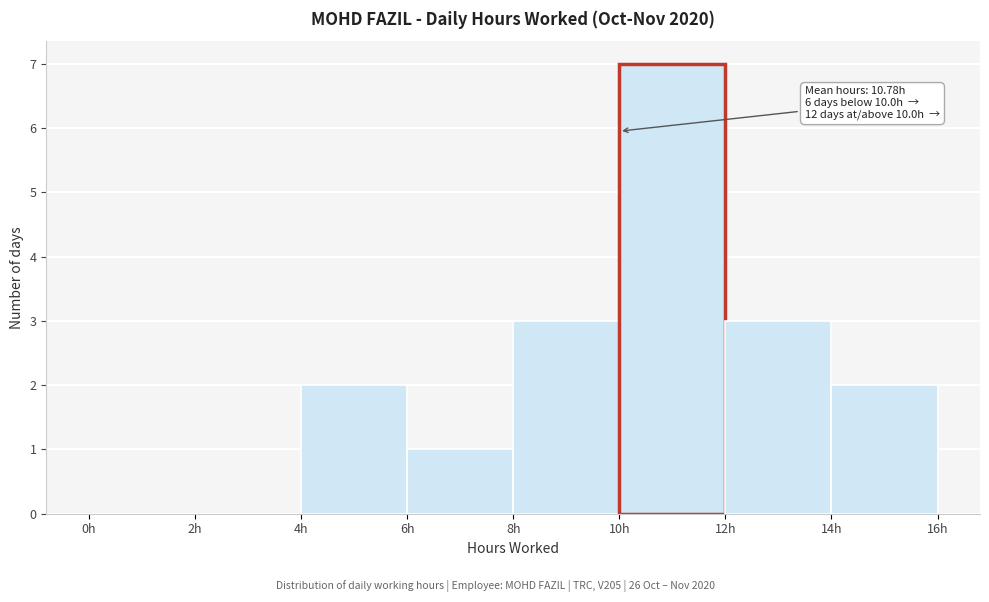

Over which range of the x-axis is the bar tallest?

10 to 12